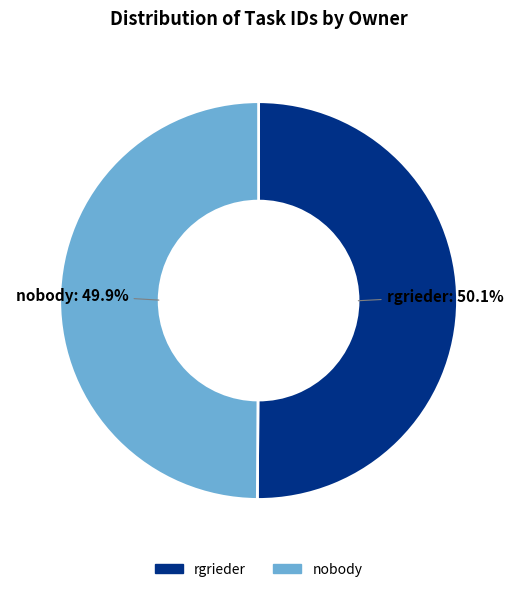

What is the total percentage of rgrieder: 50.1% and nobody: 49.9%?

100.0%